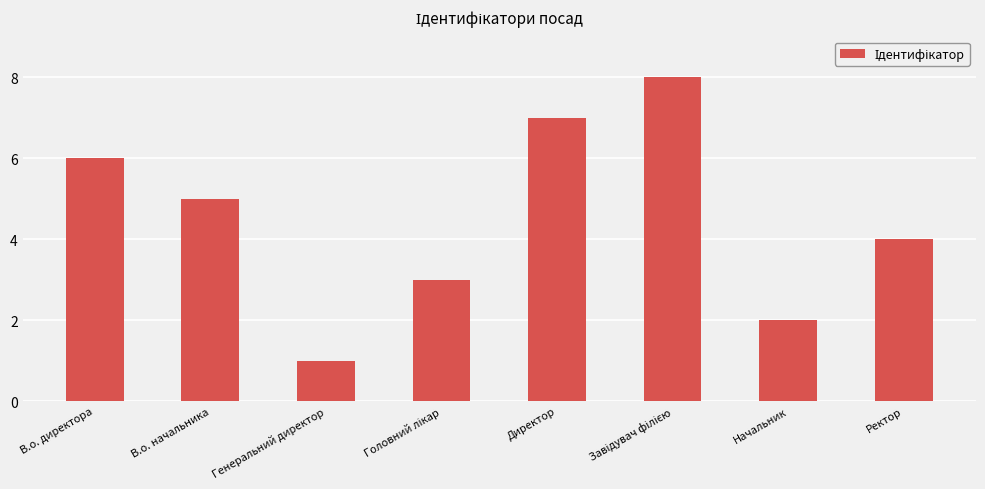

The value at Директор is 5. True or false?

False